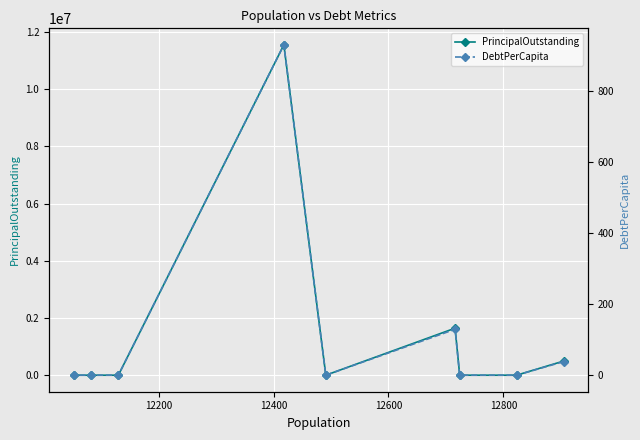

True or false: PrincipalOutstanding and DebtPerCapita intersect in this chart.

False